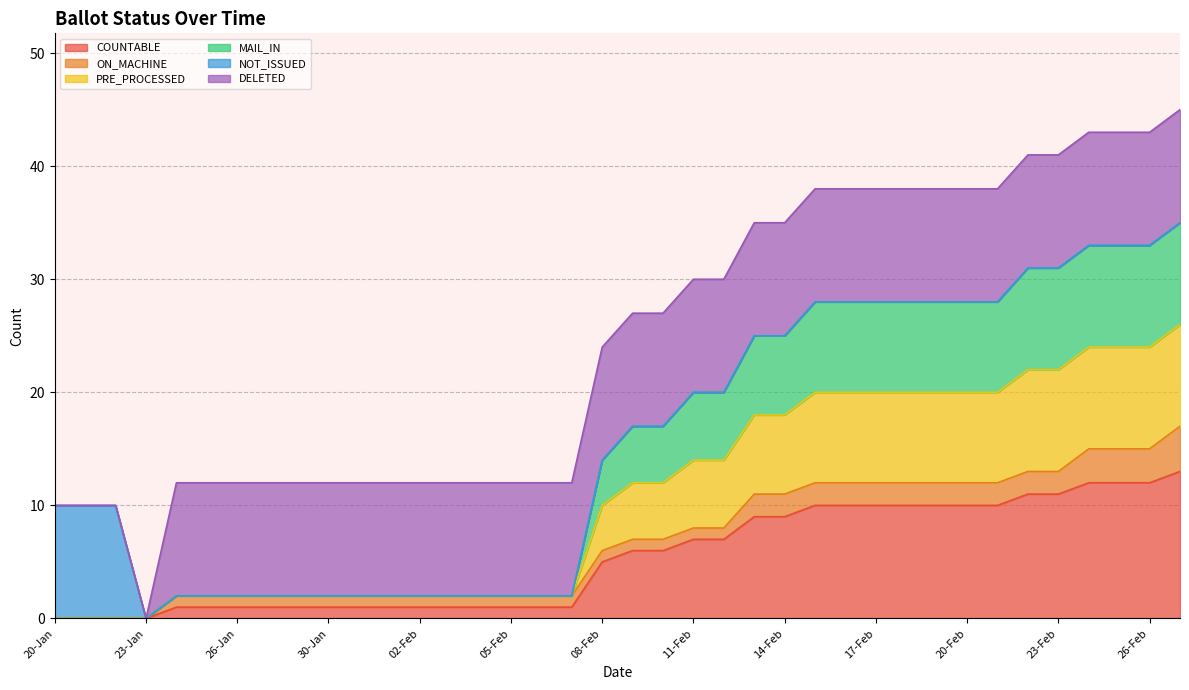

Does the chart have visible grid lines?

Yes